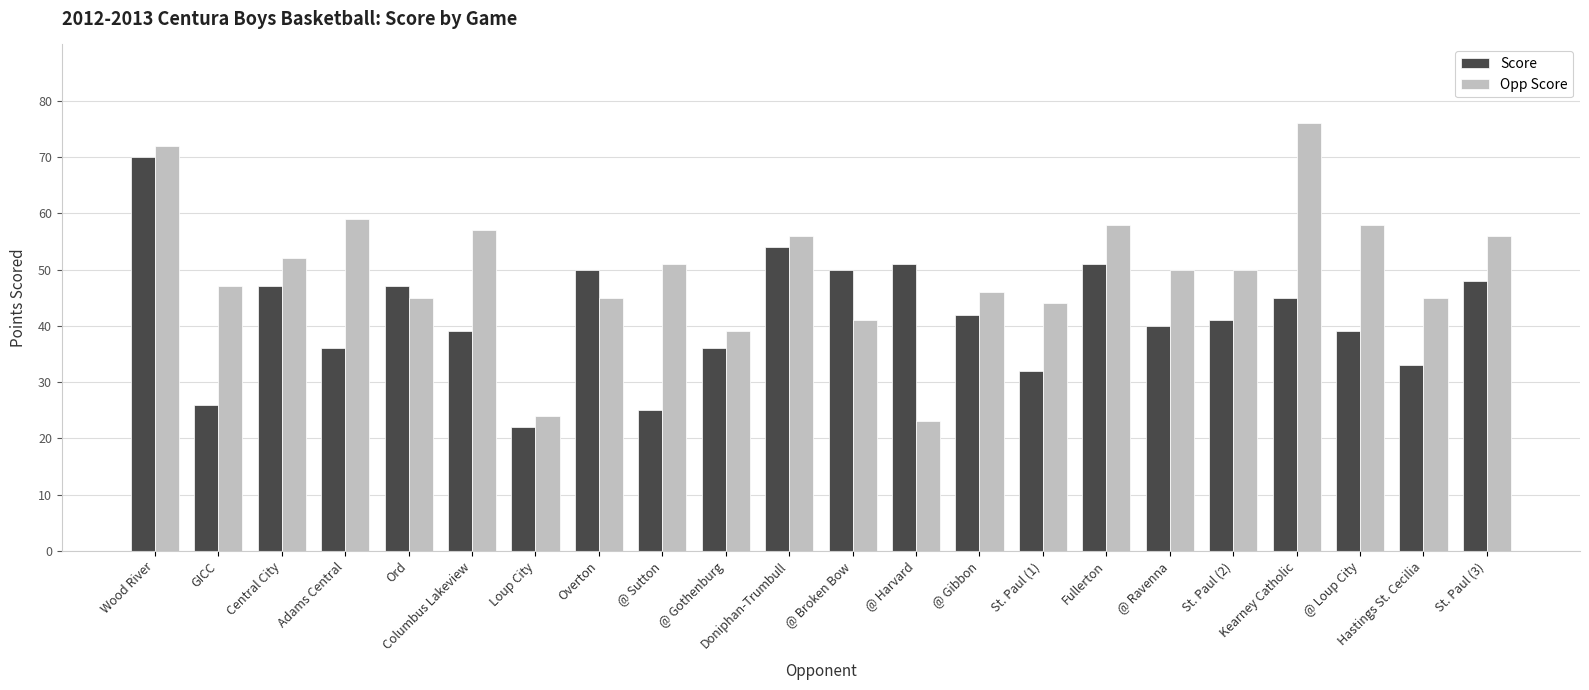

What is the smallest value displayed?

22